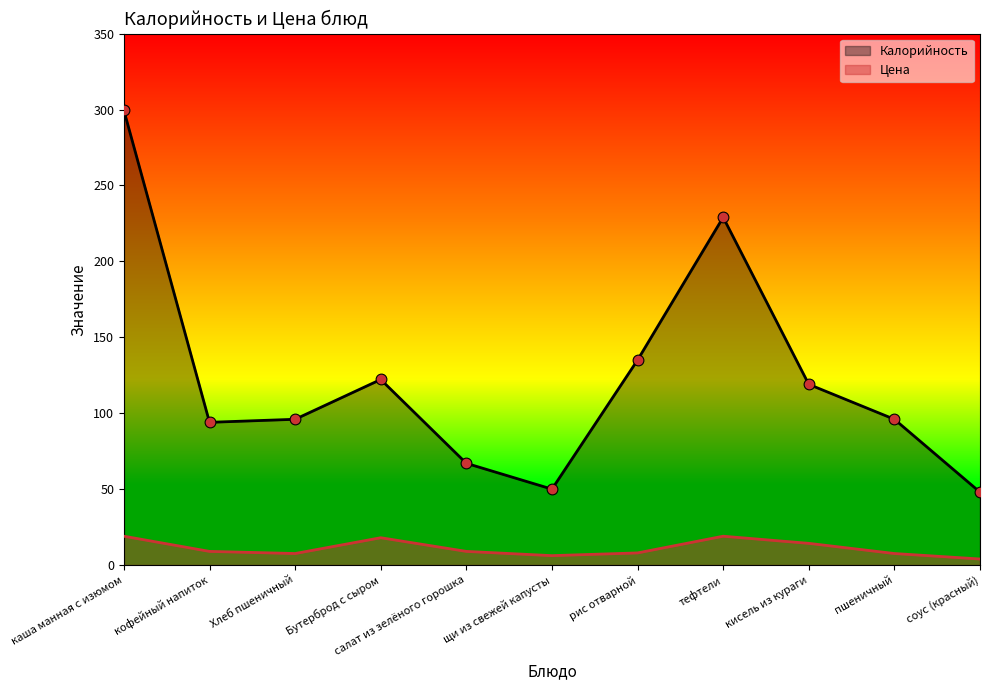

At how many categories does at least one series exceed 247?

1